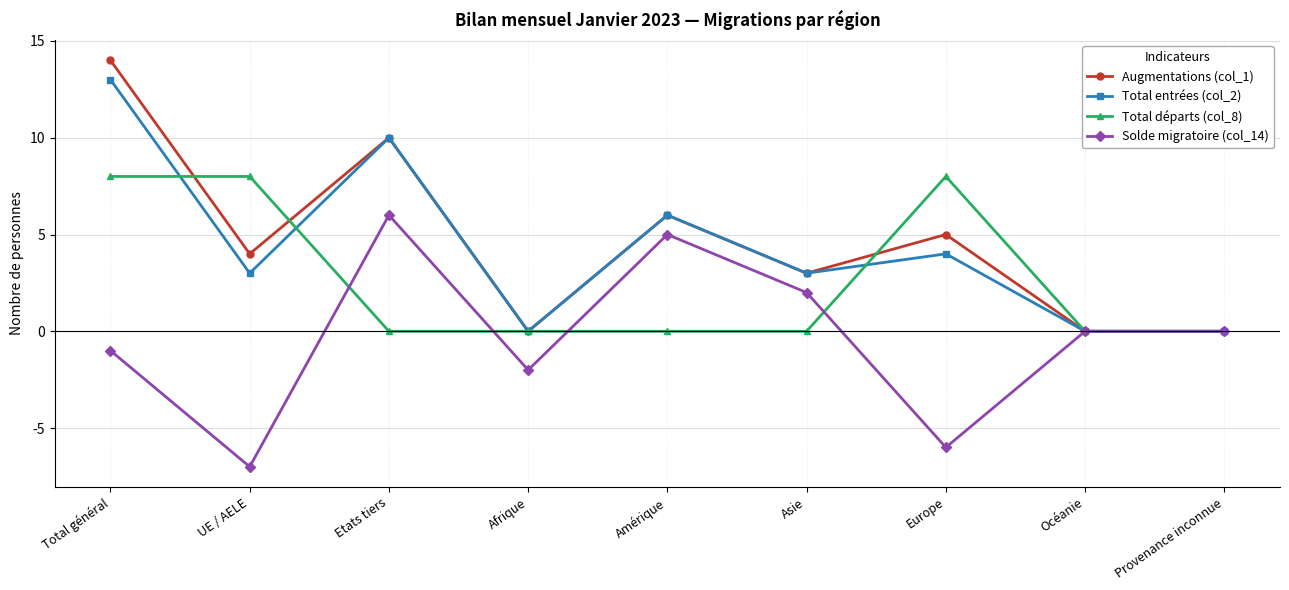

Does the chart have visible grid lines?

Yes